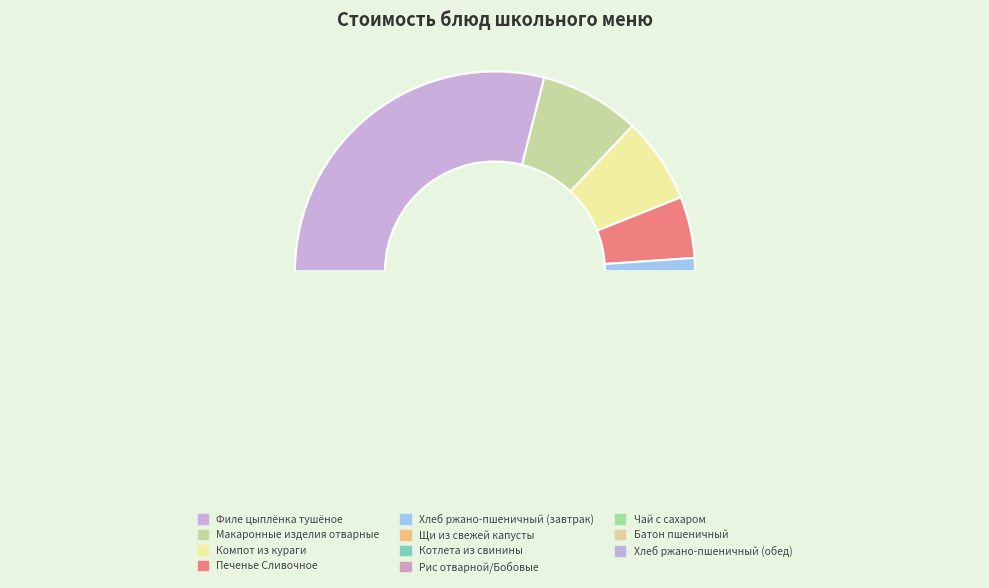

Which slice is the largest?

Филе цыплёнка тушёное